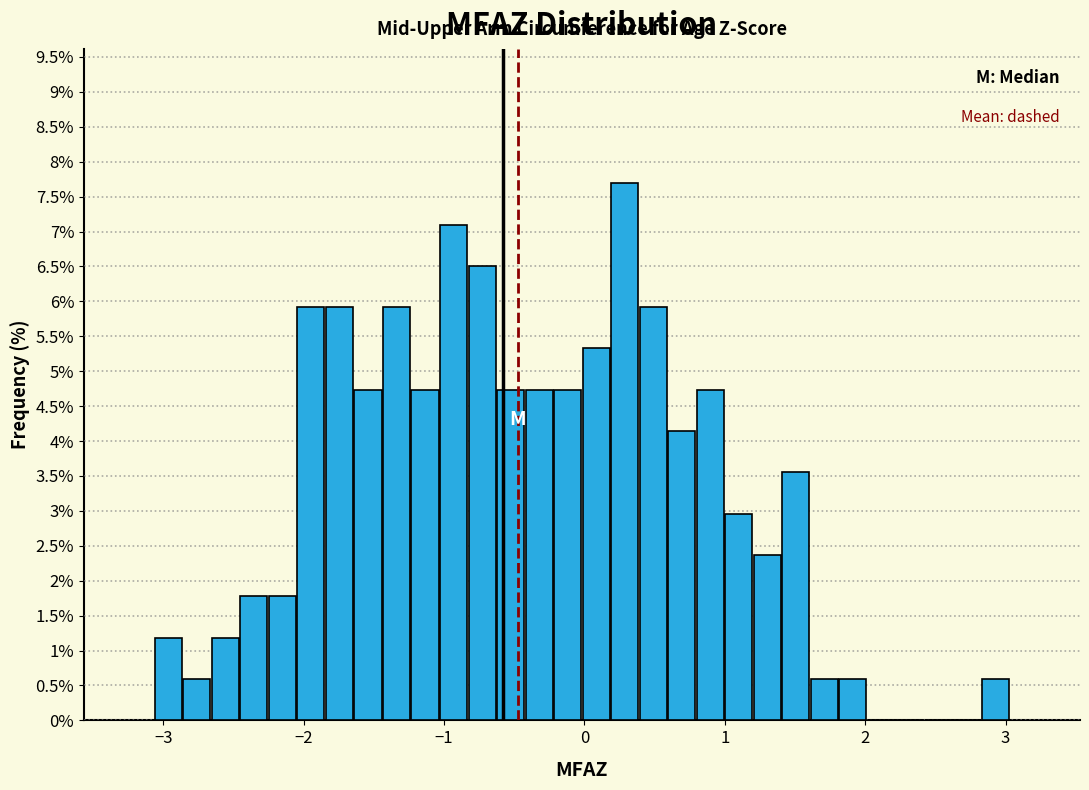

Around what value on the x-axis is the tallest bar? Give the approximate position of its centre, as read against the axis.

0.3